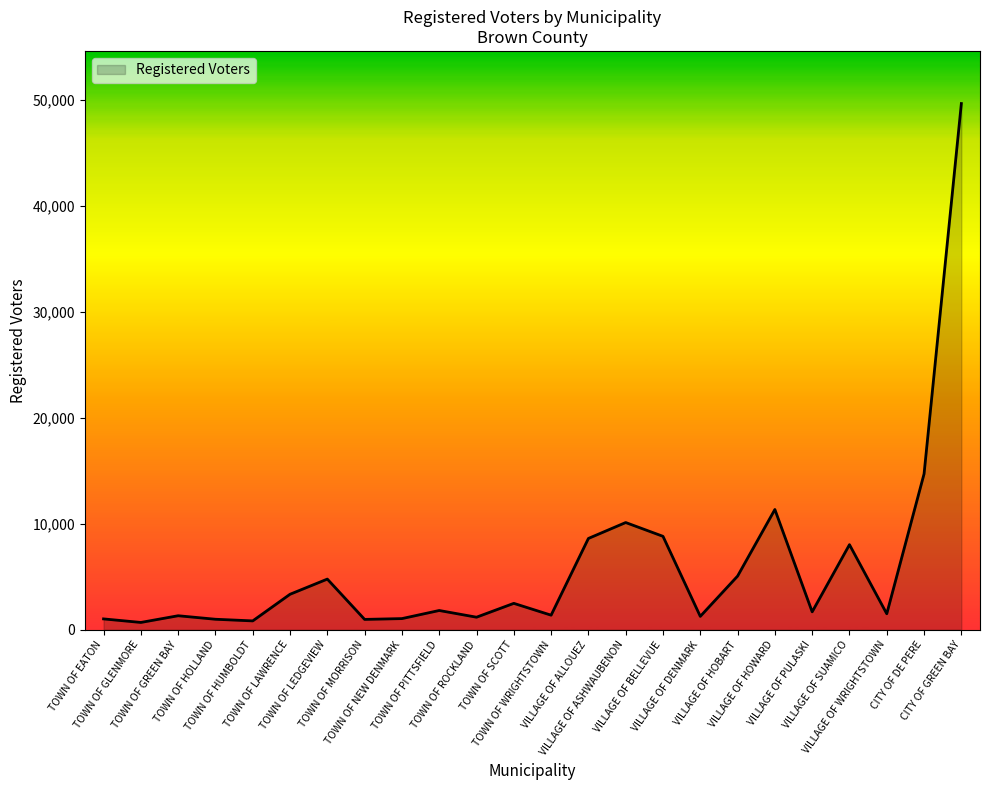

What is the difference between the maximum and minimum values?

48980